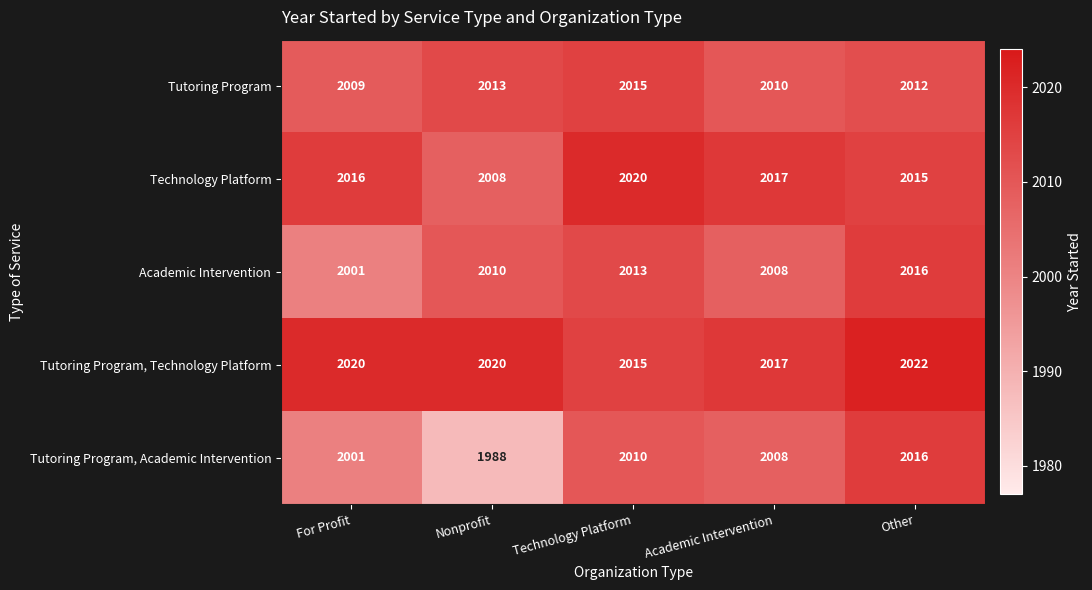

Which series has the widest spread of values?

Tutoring Program, Academic Intervention